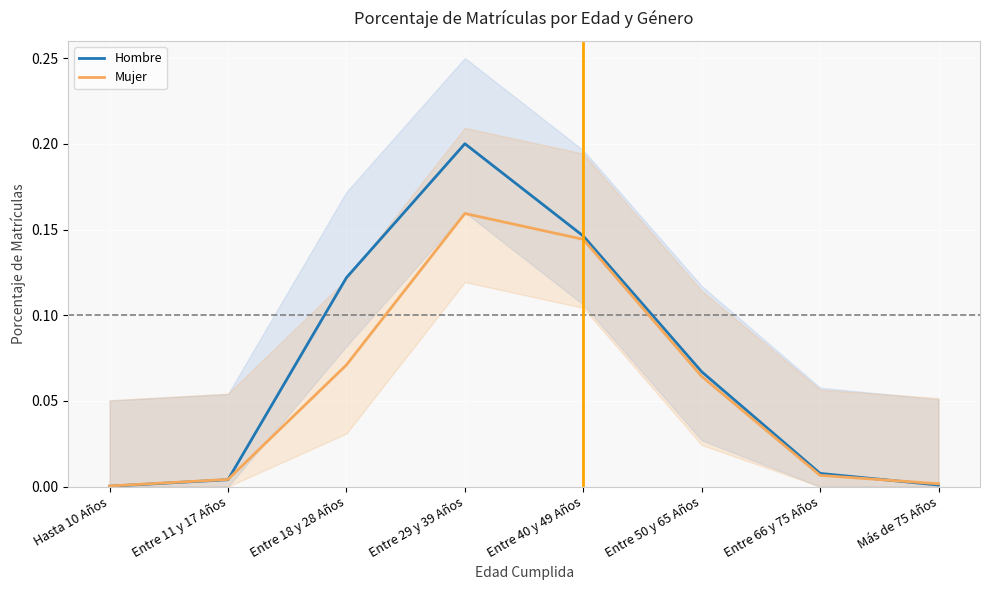

Between Hasta 10 Años and Entre 11 y 17 Años, which series saw the biggest shift?

Mujer